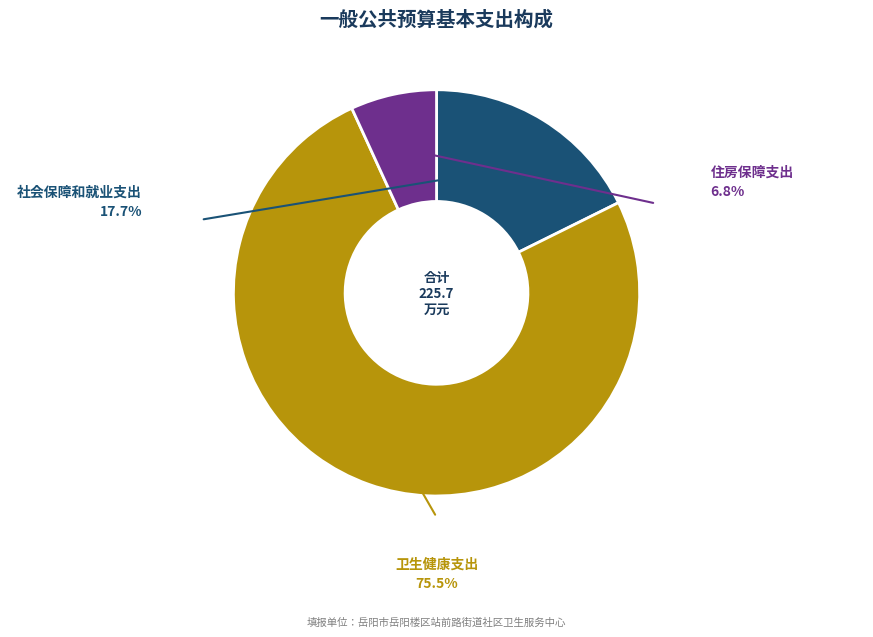

Which has a higher value, 卫生健康支出 or 社会保障和就业支出?

卫生健康支出